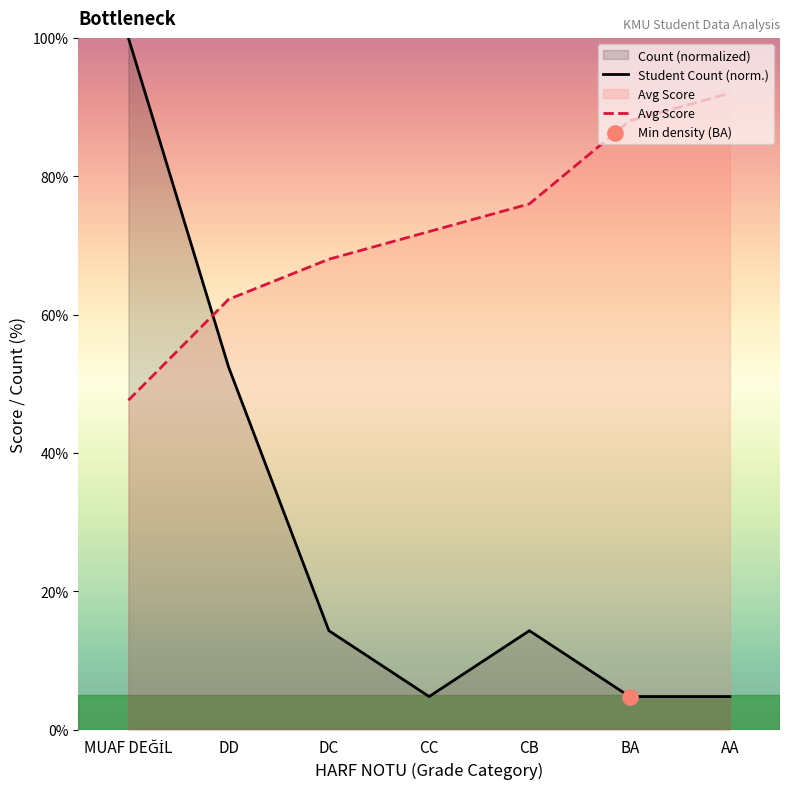

Which series has the largest total across all categories?

Avg Score